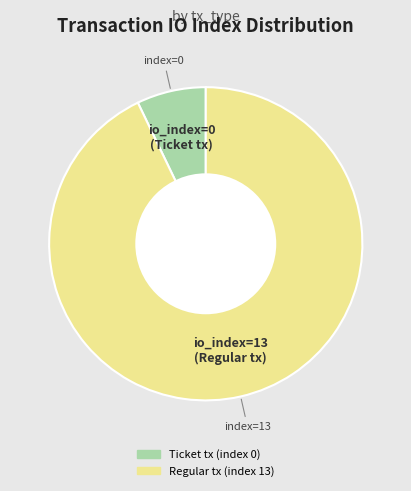

What is the smallest slice in the pie chart?

Ticket tx (index 0)